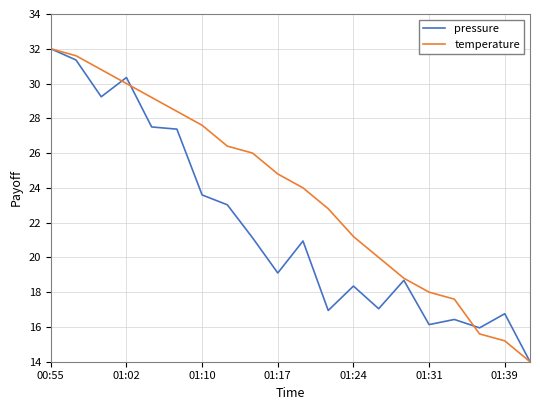

Which series has the largest total across all categories?

temperature